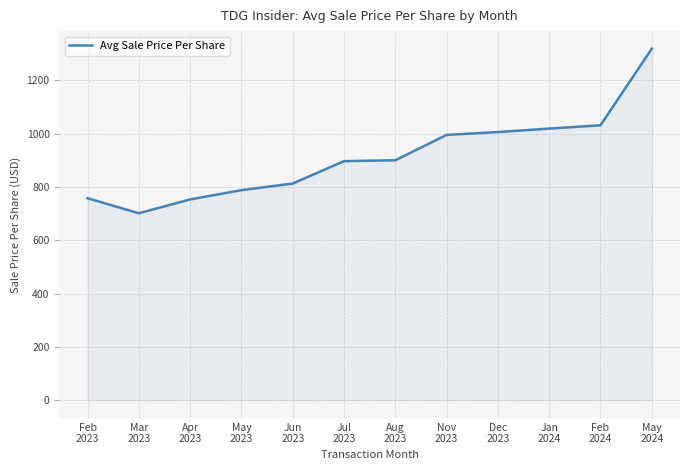

What is the change in value from Nov
2023 to May
2024?

+323.1